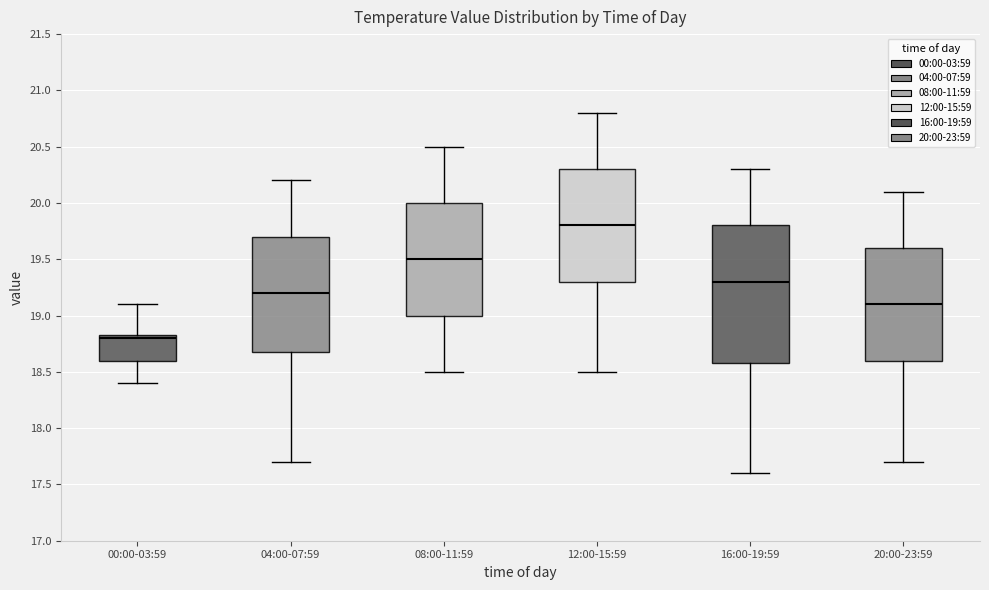

Where does the median line of the box for 12:00-15:59 sit on the y-axis? The values are not printed on the chart, so give them approximately, as read against the axis.

19.80